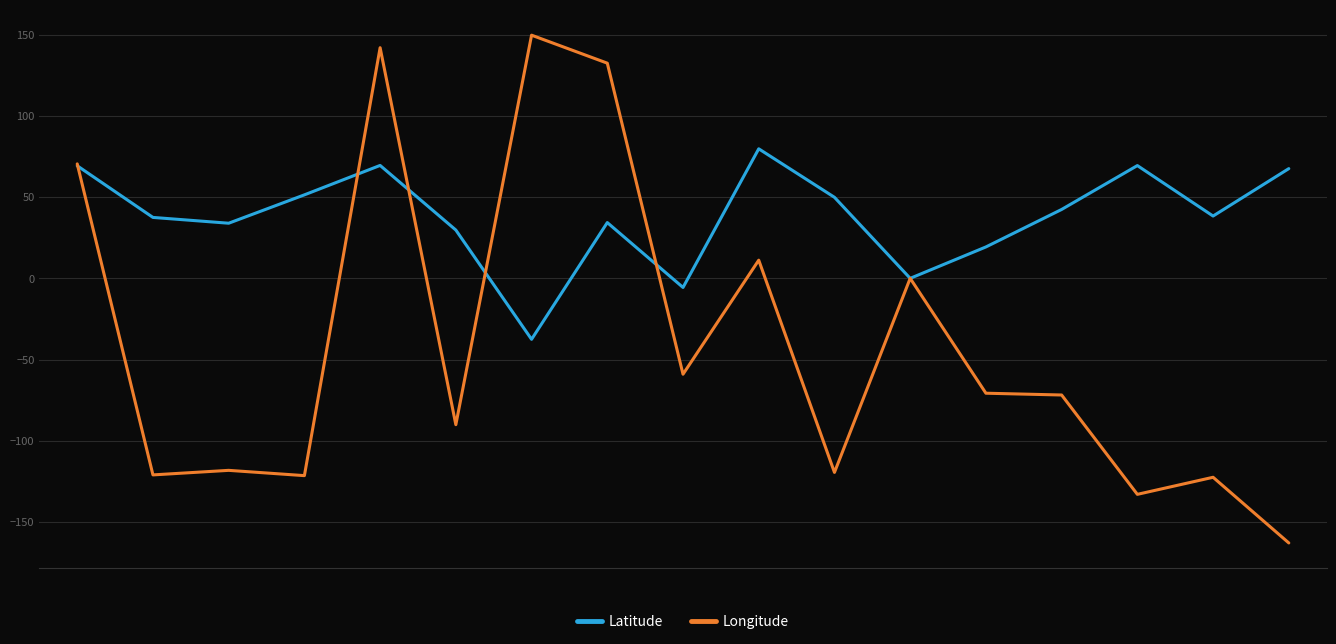

Which series has the largest total across all categories?

Latitude